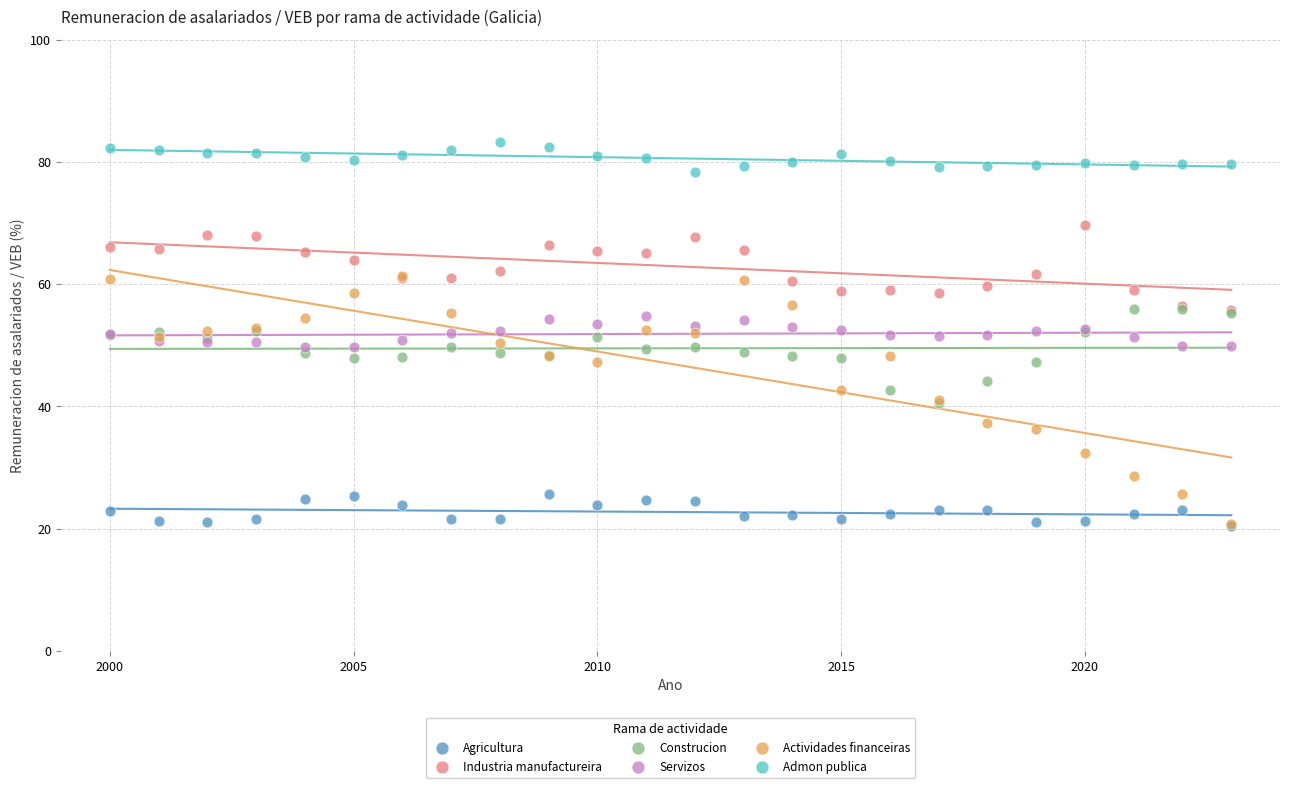

What are all the series names shown in the legend?

Agricultura, Industria manufactureira, Construcion, Servizos, Actividades financeiras, Admon publica